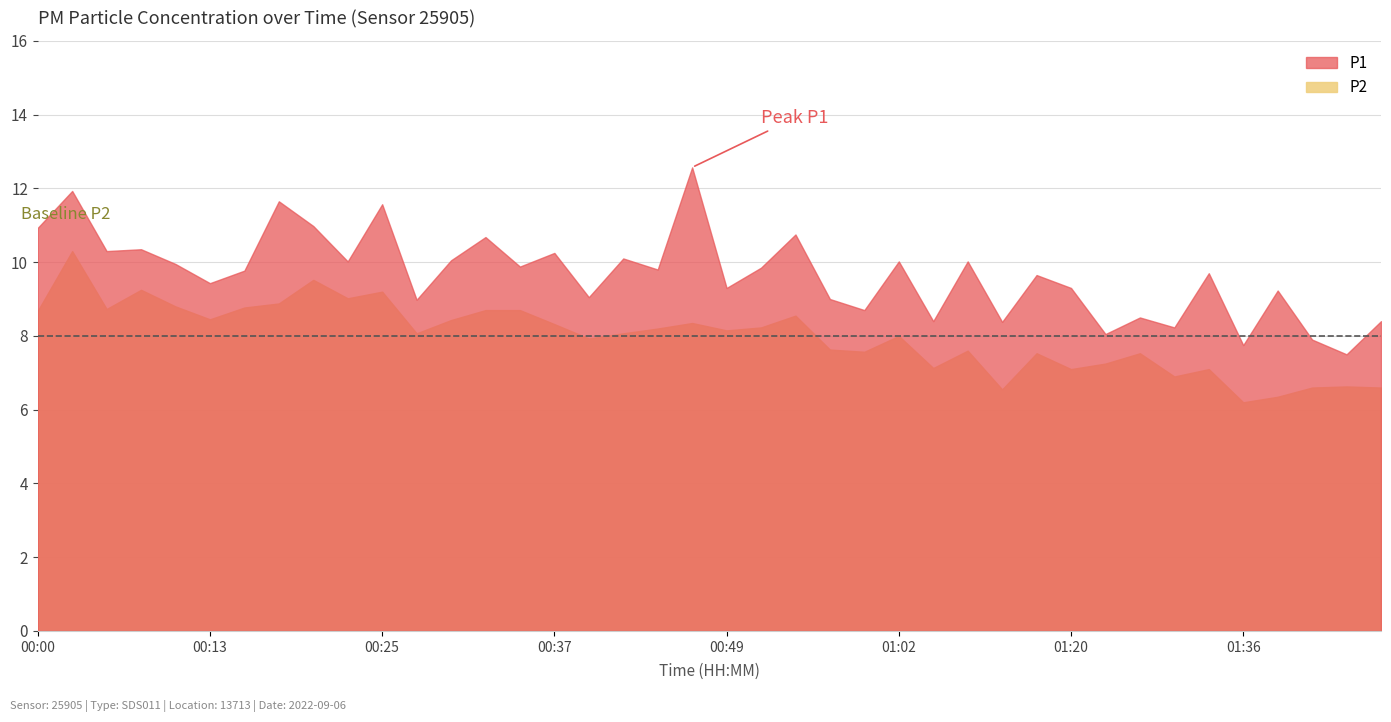

List the series in order of their peak value, highest first.

P1, P2